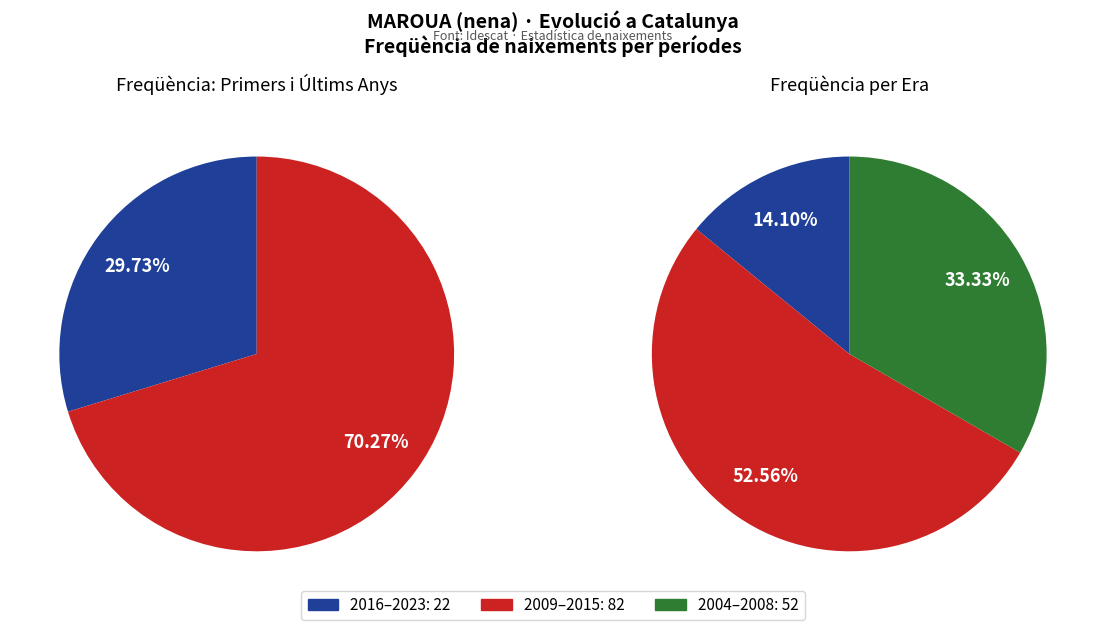

Is 2005 the majority of the pie?

No